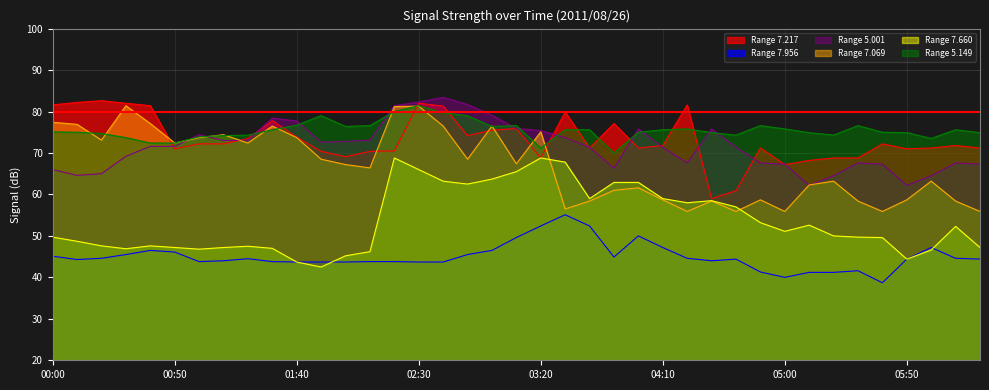

What position from the left is 01:40?

11